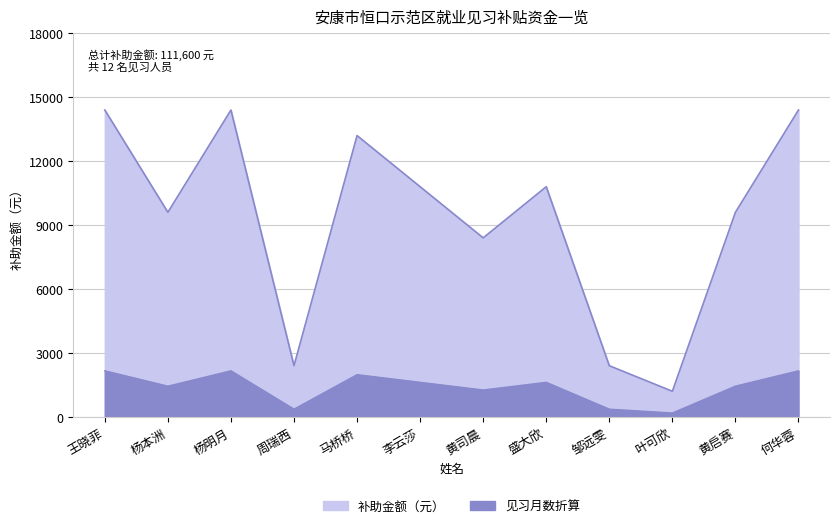

Reading left to right, what are all the values shown in this chart?

14400	9600	14400	2400	13200	10800	8400	10800	2400	1200	9600	14400